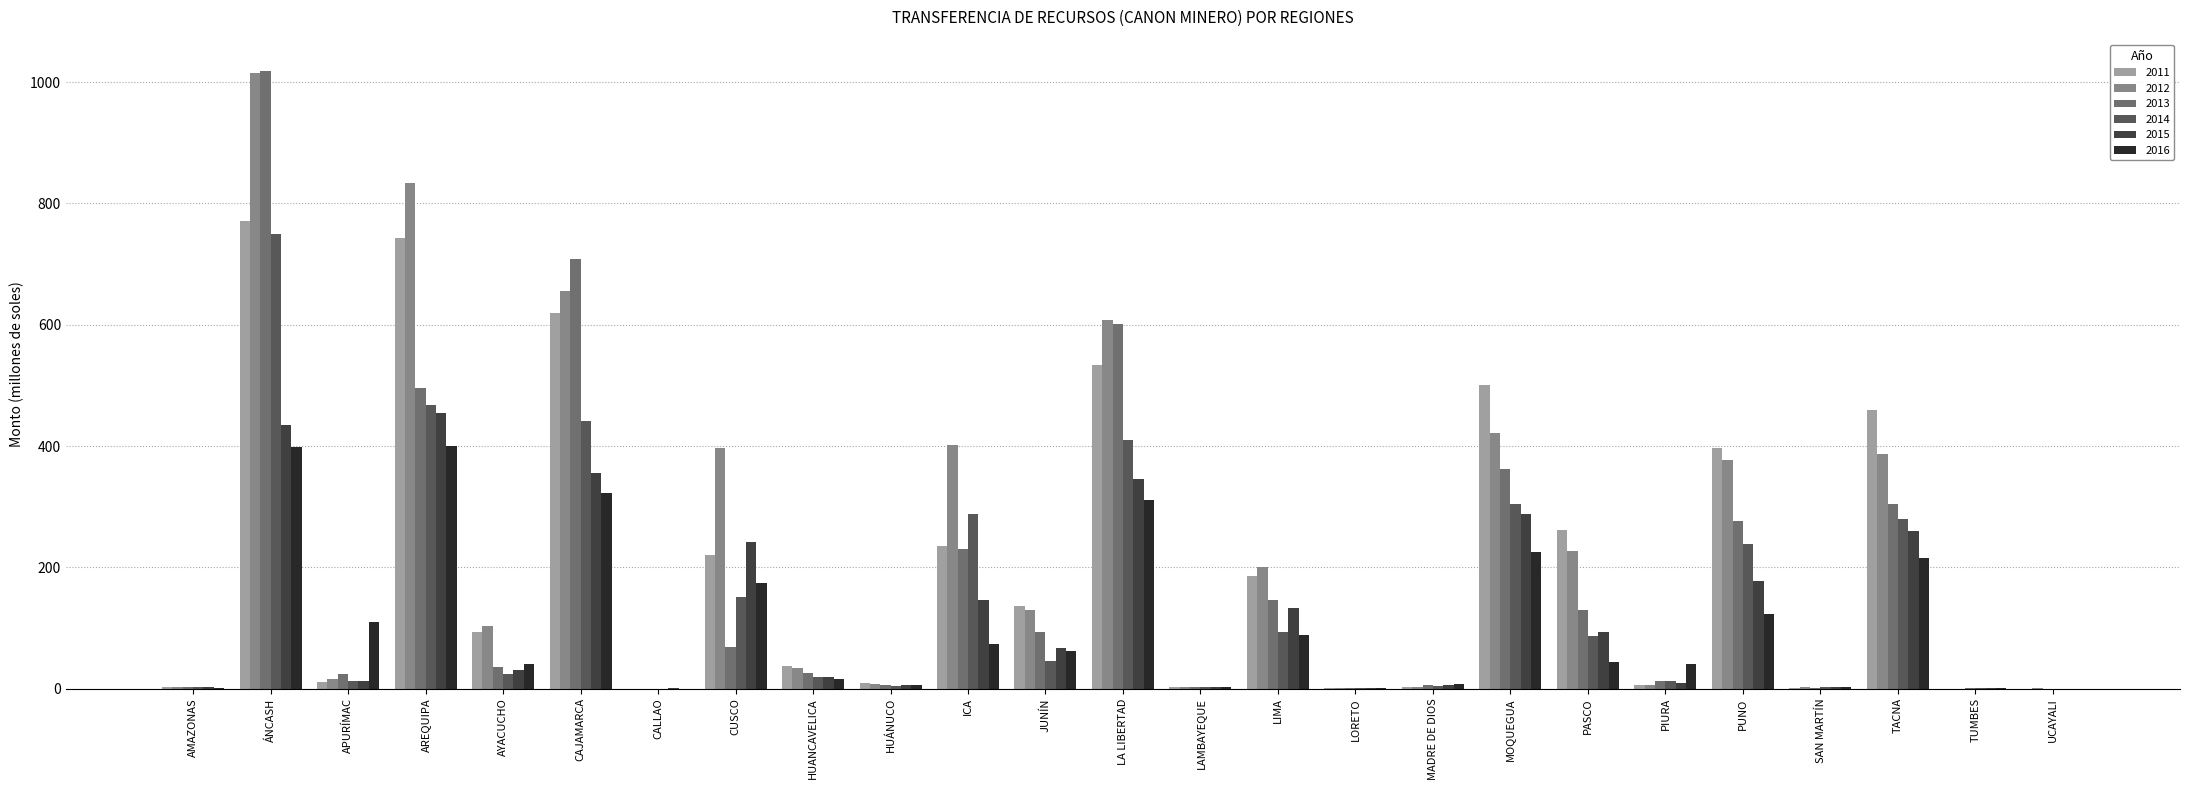

Which category has the highest value in the 2012 series?

ÁNCASH